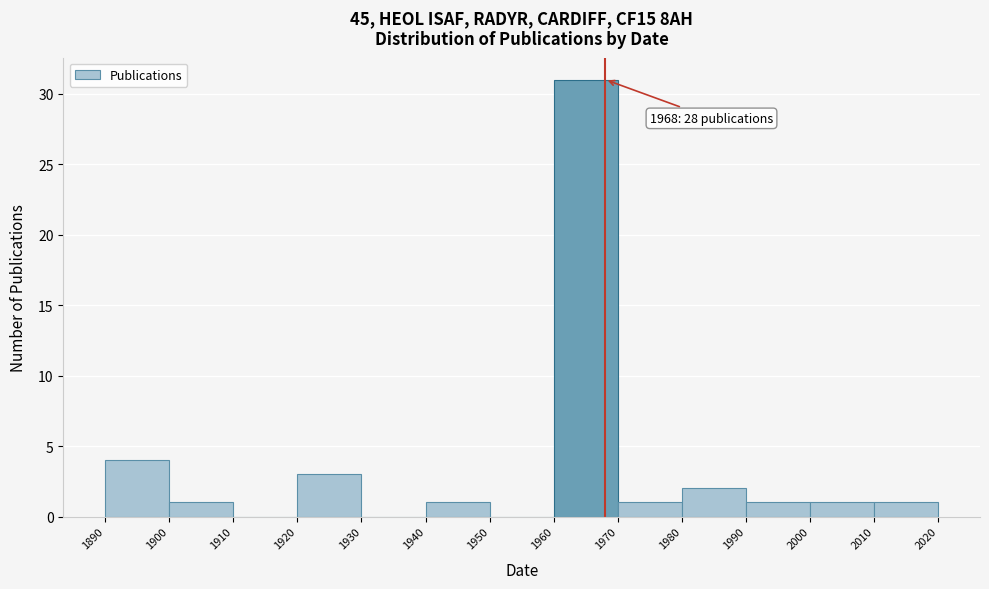

Which range on the x-axis has the tallest bar?

1960 to 1970